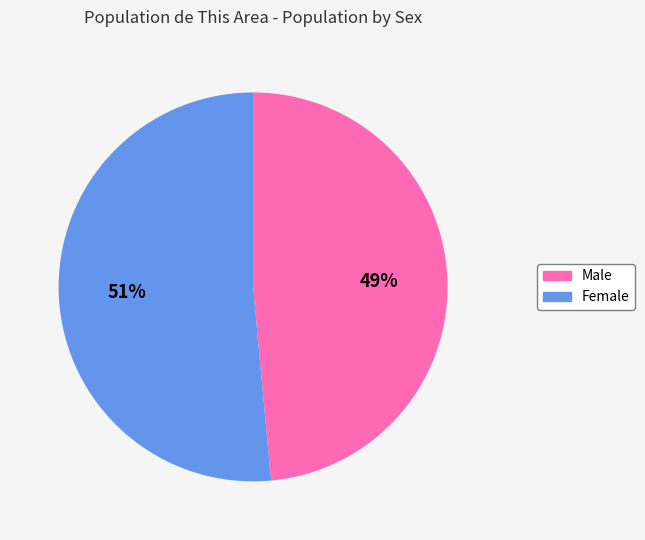

What percentage is the Male slice, to the nearest percent?

49%